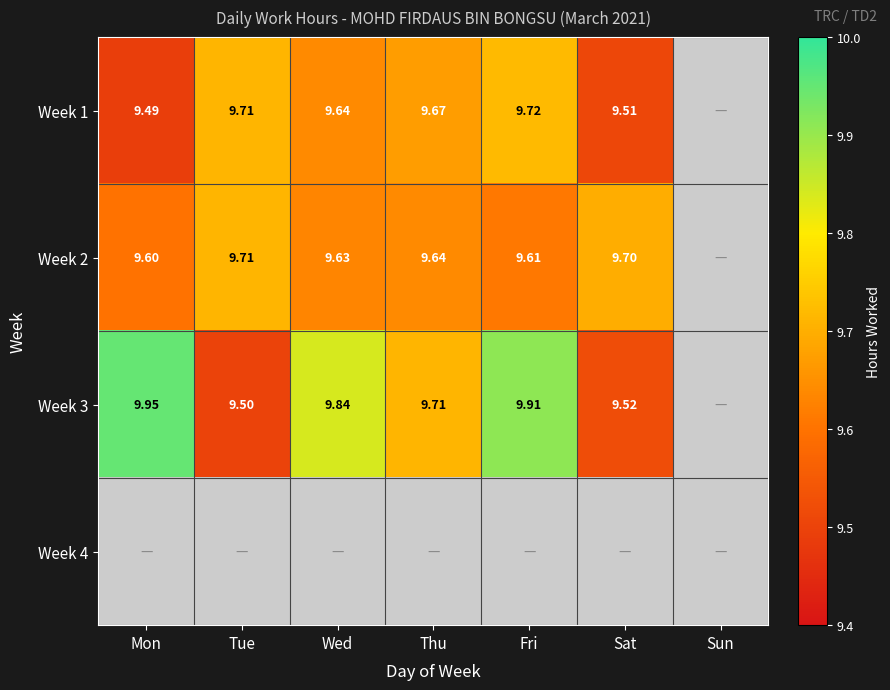

The Week 2 series shows 2.2 at Fri. True or false?

False